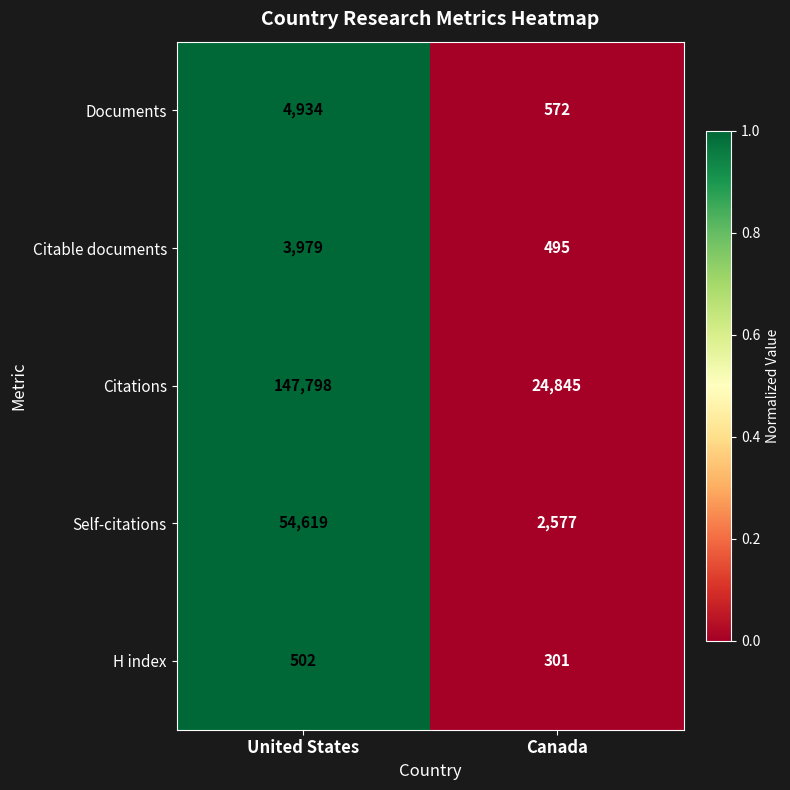

At Canada, list the series in order from largest to smallest.

Citations, Self-citations, Documents, Citable documents, H index